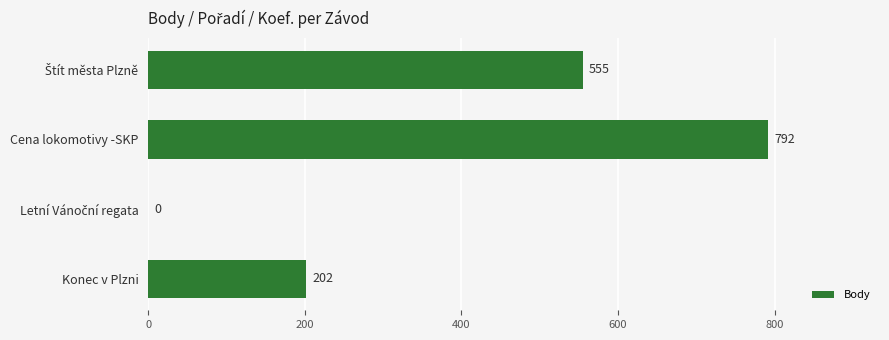

How many values are between 202 and 792?

3